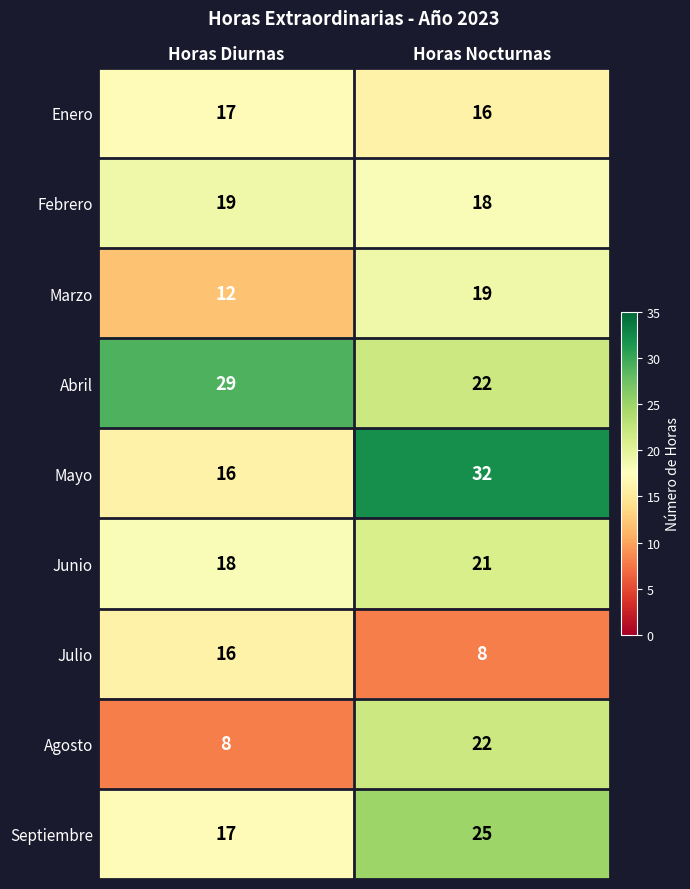

The Junio series shows 21 at Horas Nocturnas. True or false?

True